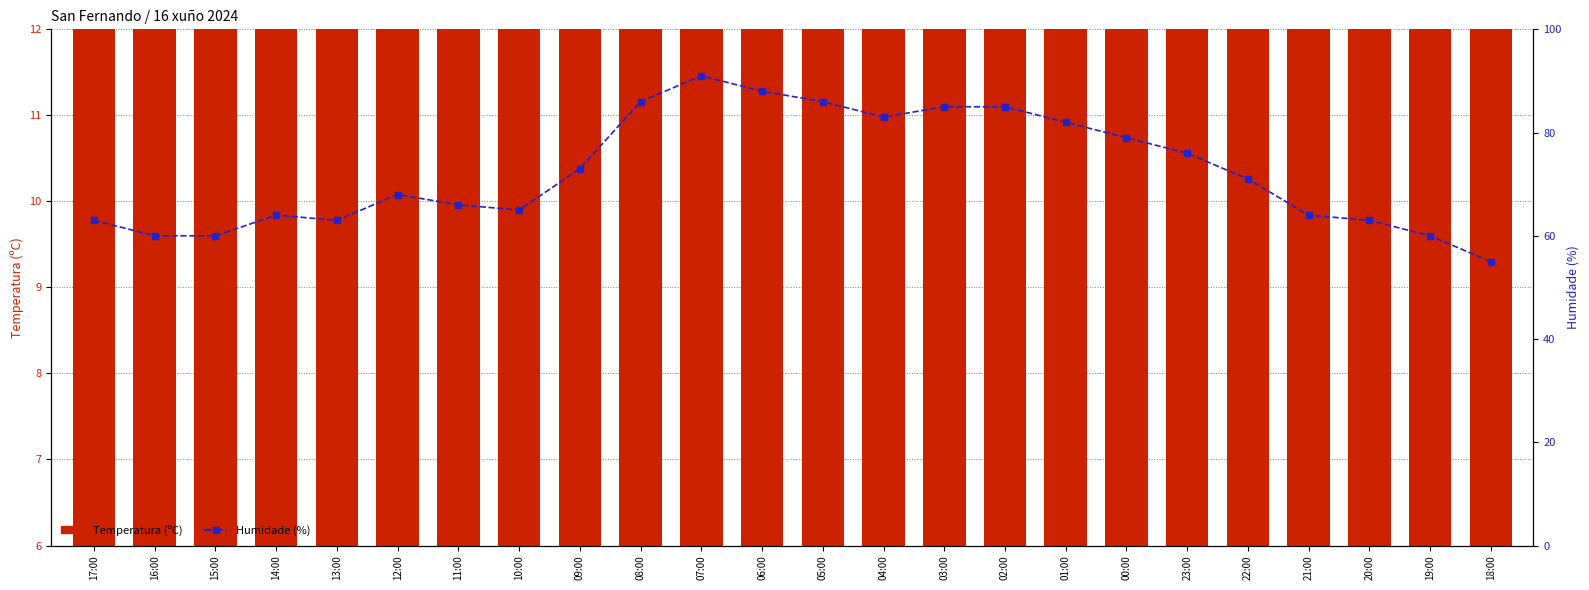

At which label does Humidade (%) first exceed 71?

09:00